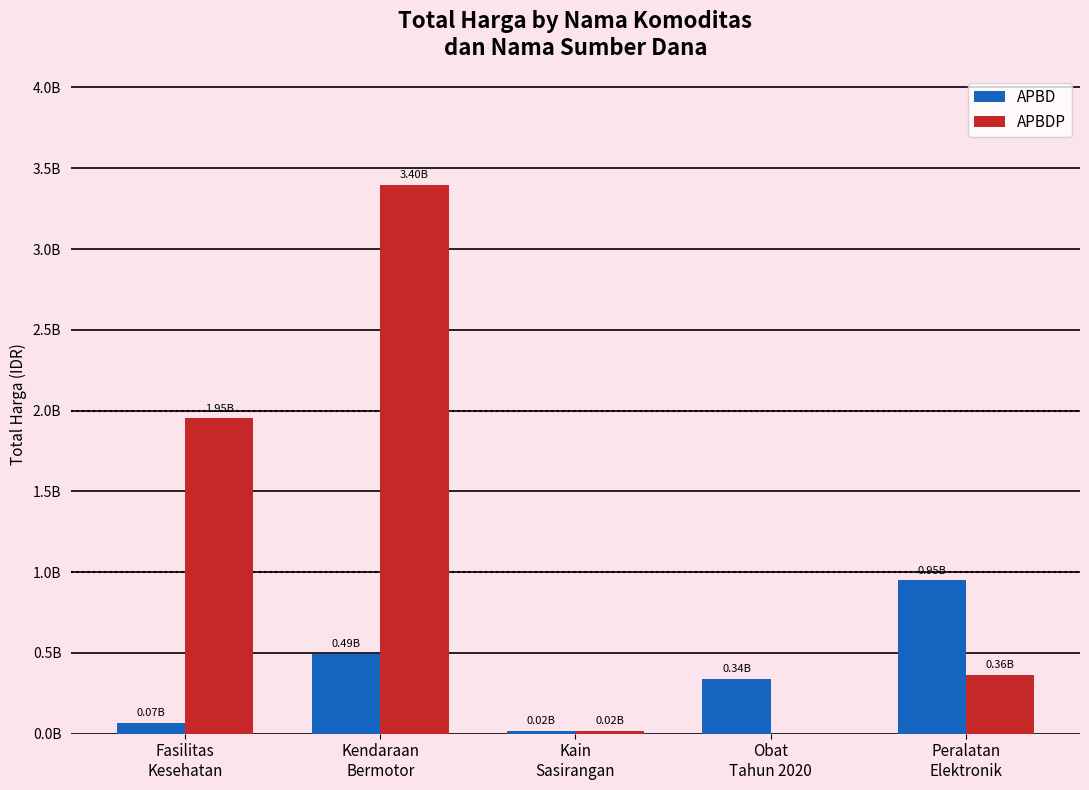

What are all the series names shown in the legend?

APBD, APBDP